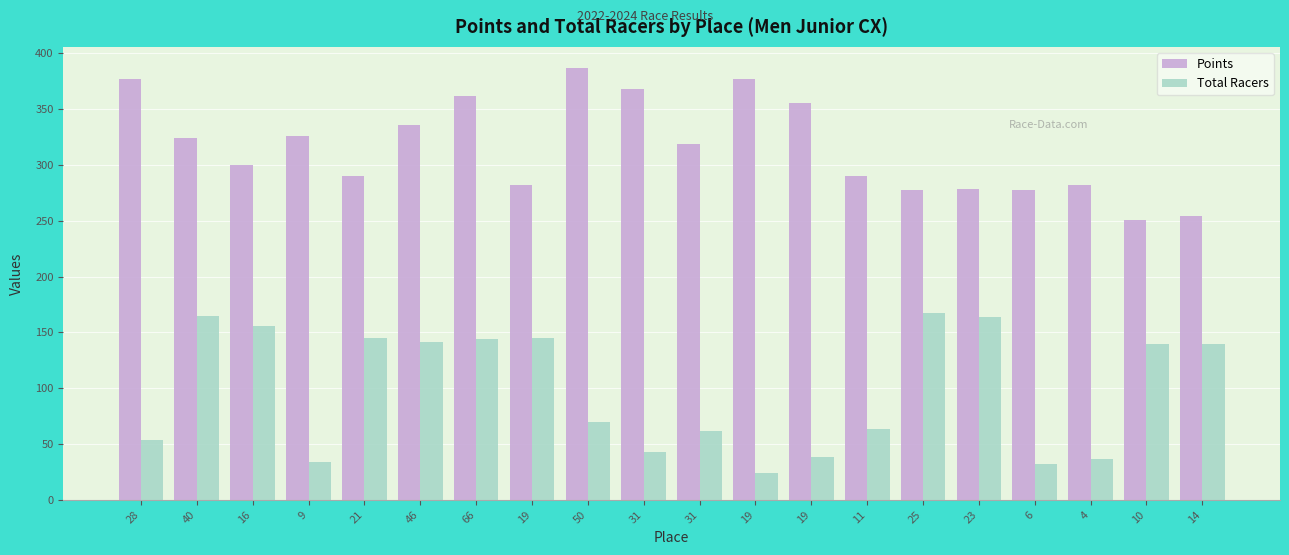

What are all the series names shown in the legend?

Points, Total Racers